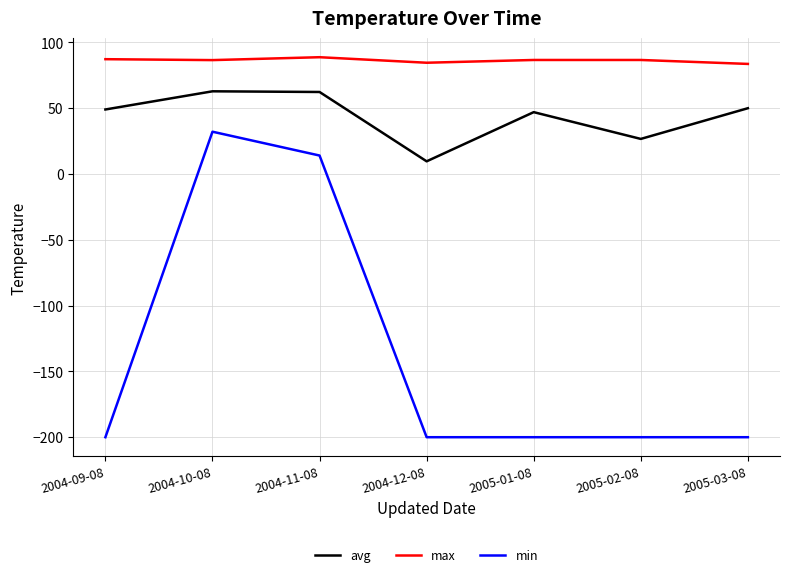

True or false: max has a value of 125.5 at 2005-02-08.

False